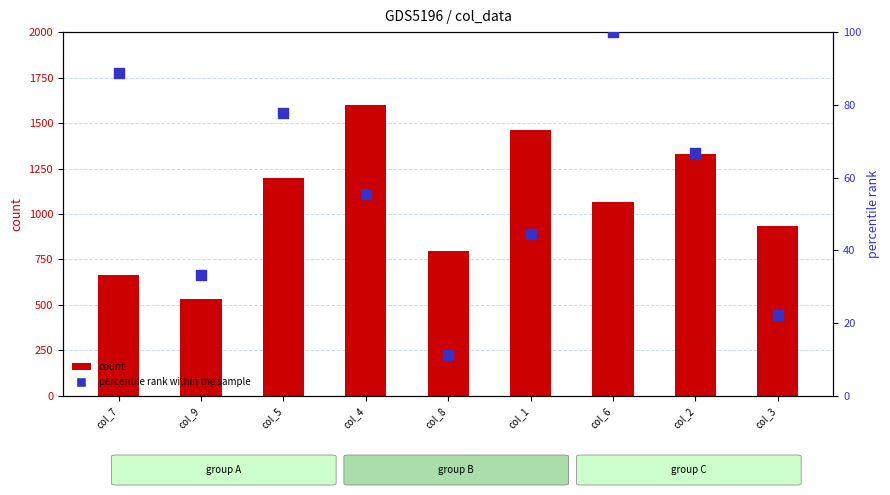

Which series reaches the minimum Y coordinate?

percentile rank within the sample